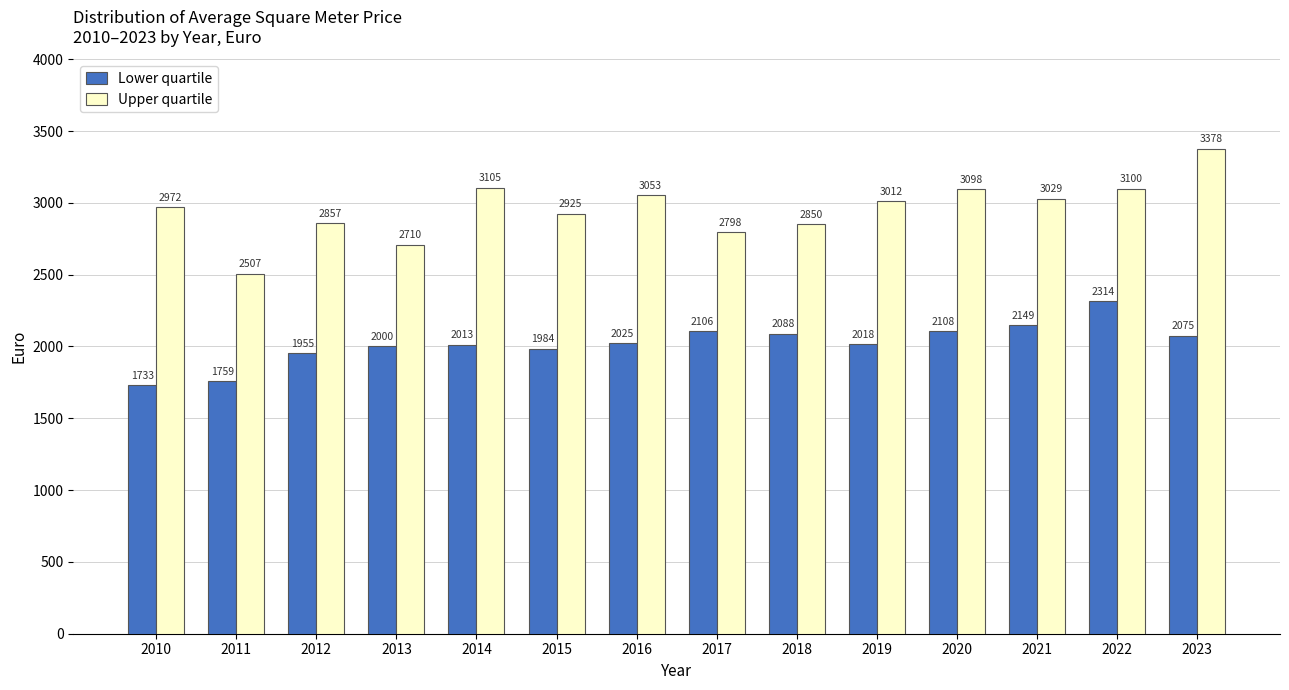

True or false: Lower quartile has a value of 2088.4 at 2018.

True